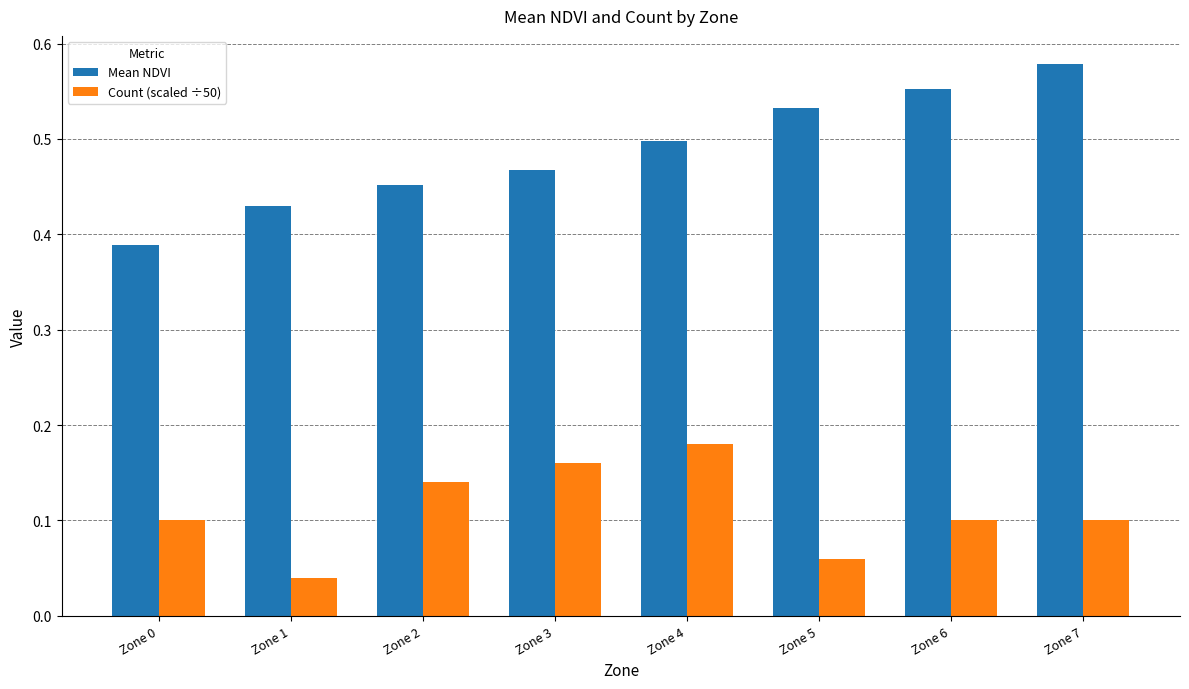

Rank the series by their average value, from highest to lowest.

Mean NDVI, Count (scaled ÷50)